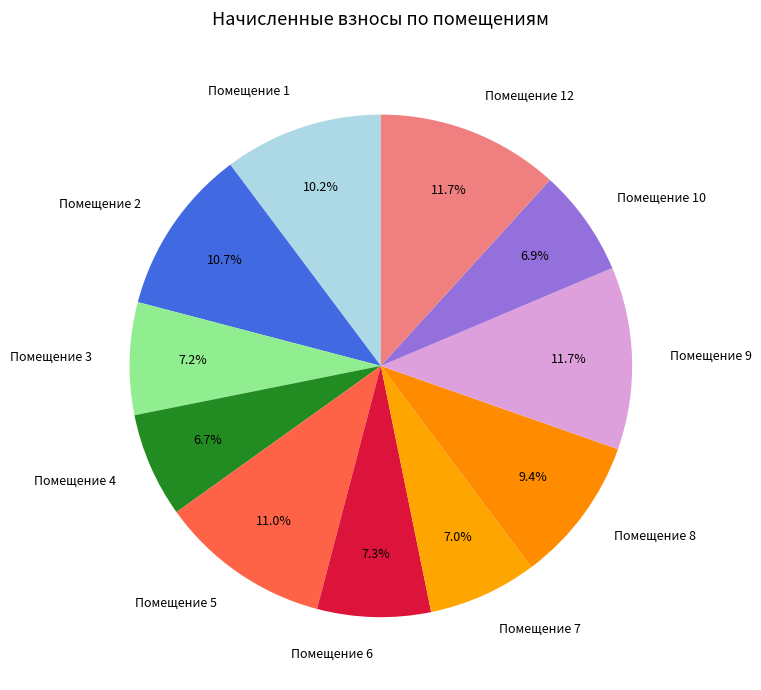

What is the ratio of the value at Помещение 9 to the value at Помещение 7?

1.7